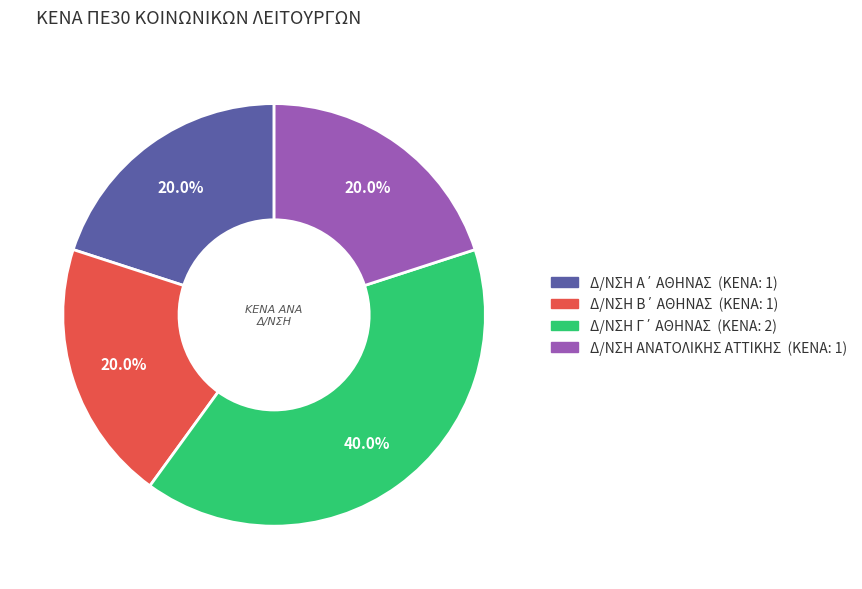

What portion of the pie excludes Δ/ΝΣΗ ΑΝΑΤΟΛΙΚΗΣ ΑΤΤΙΚΗΣ?

80.0%